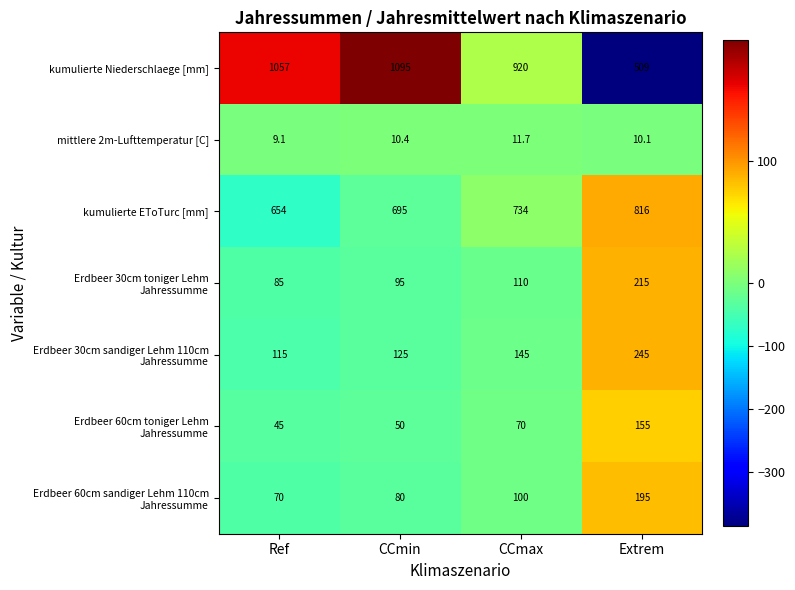

Which series changed the most between CCmin and CCmax?

kumulierte Niederschlaege [mm]